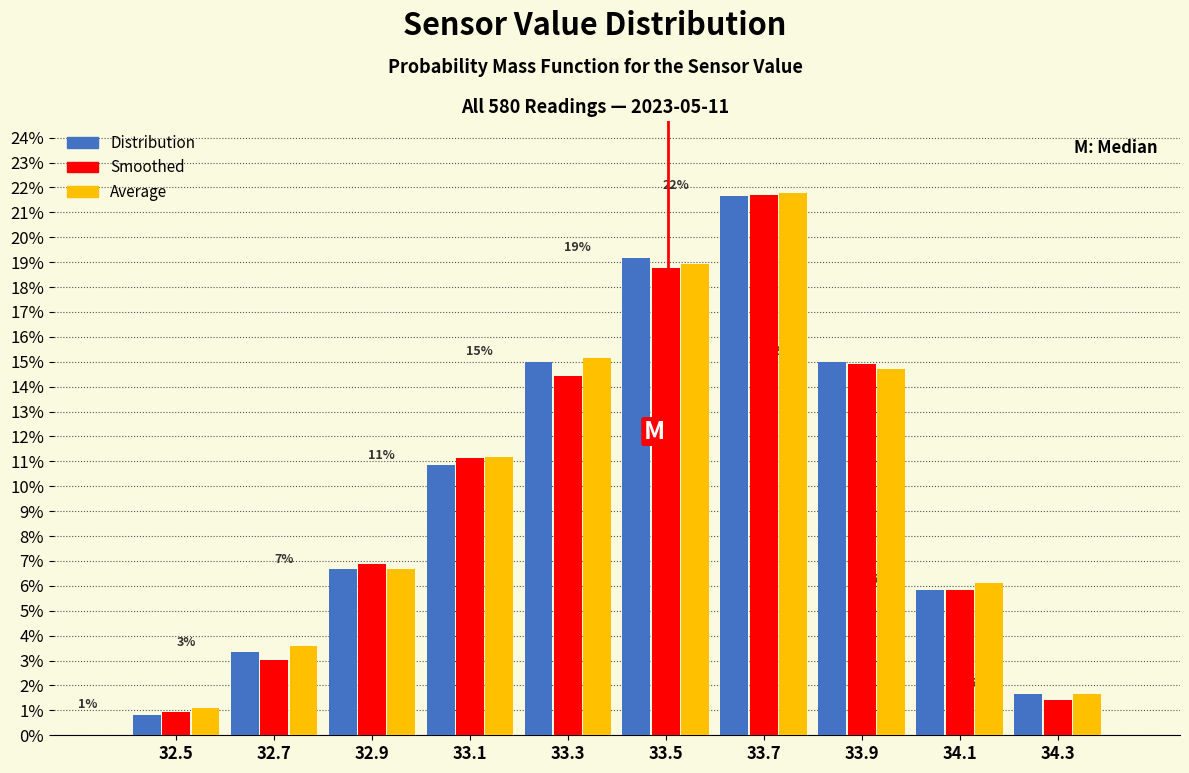

In the Smoothed series, which range on the x-axis has the tallest bar?

33.6 to 33.8